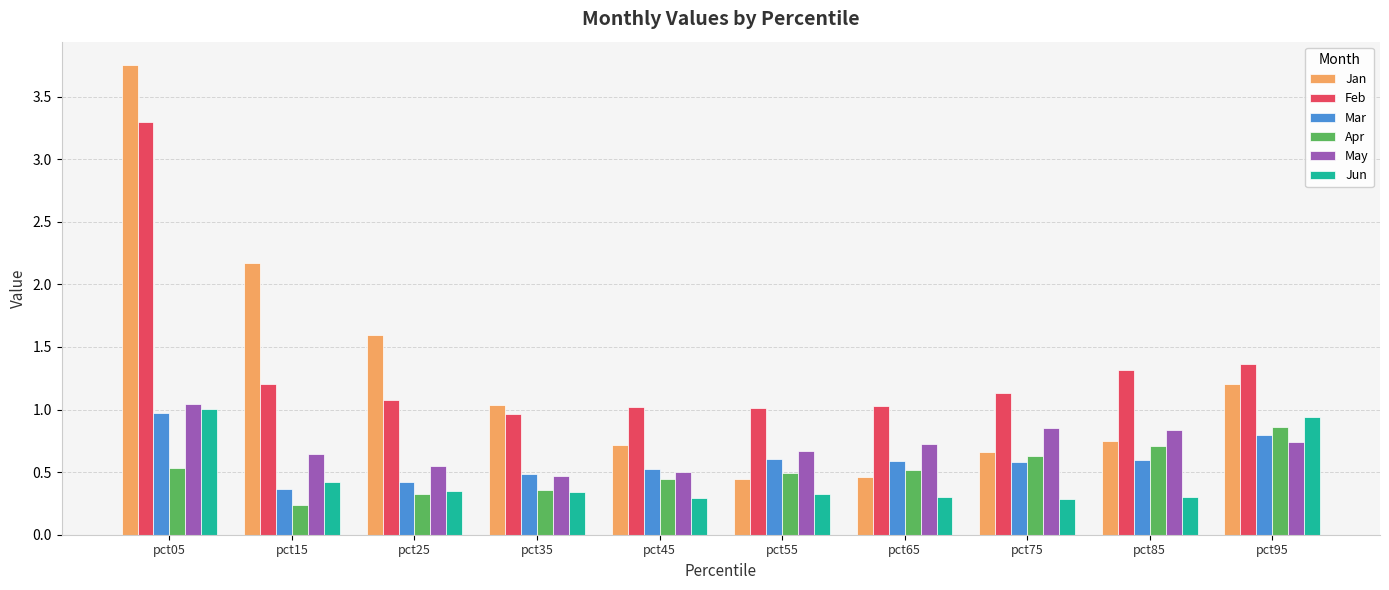

What is the sum of all Apr values?

5.1